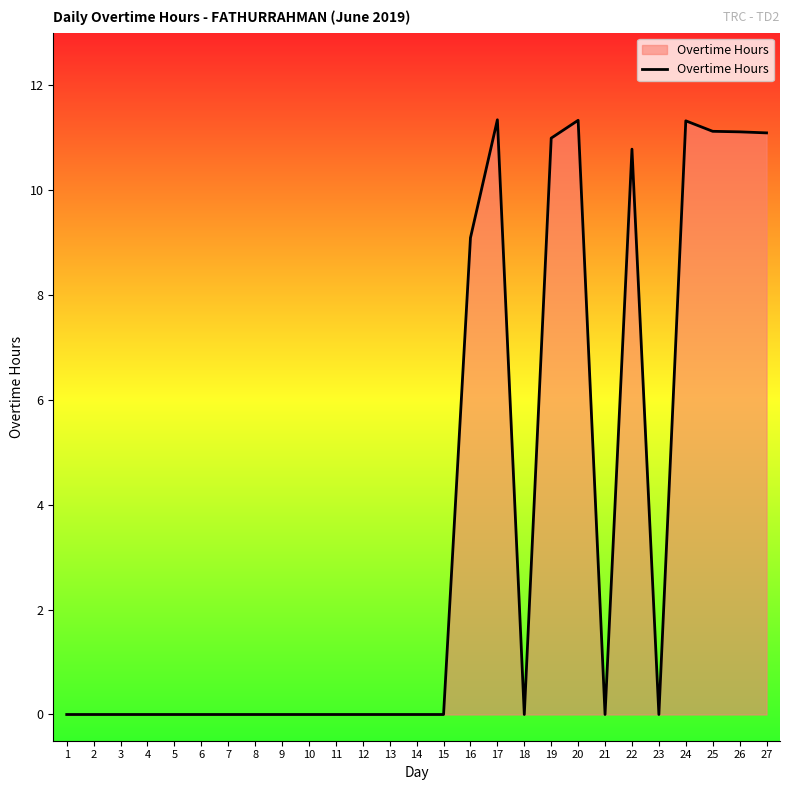

What is the maximum value shown in the chart?

11.3